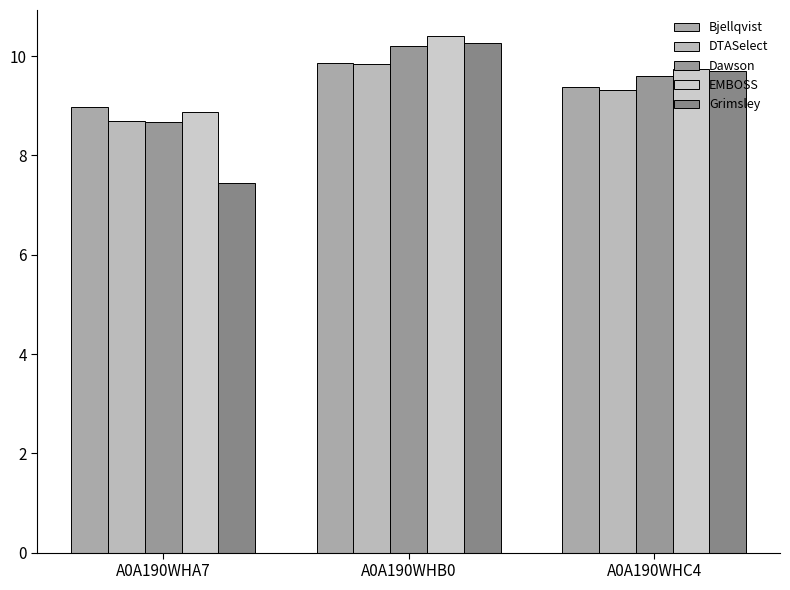

What is the greatest value displayed?

10.4